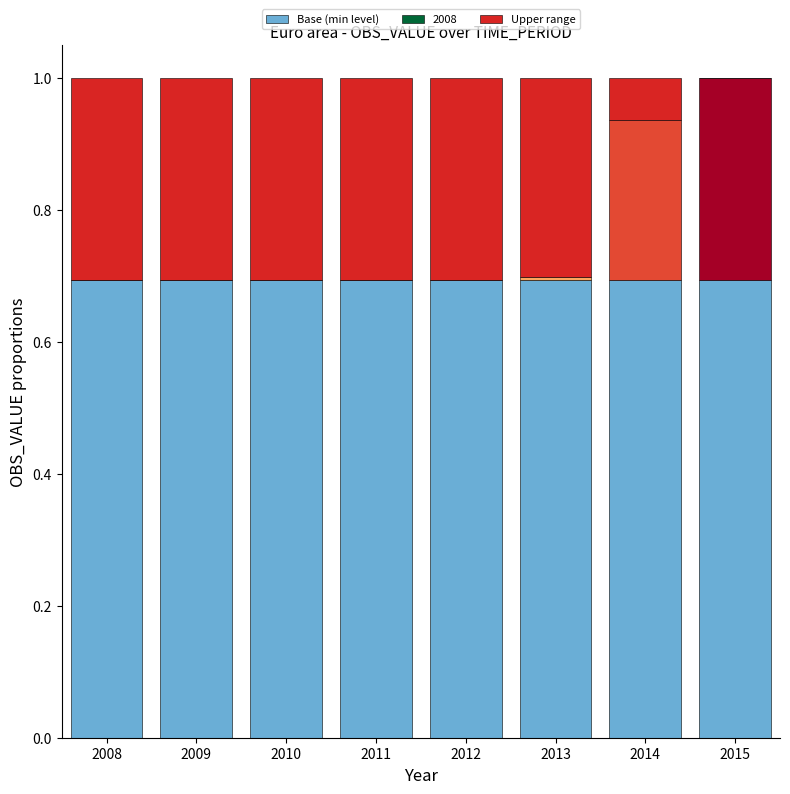

What is the difference between the maximum and minimum values in the Upper range series?

0.3